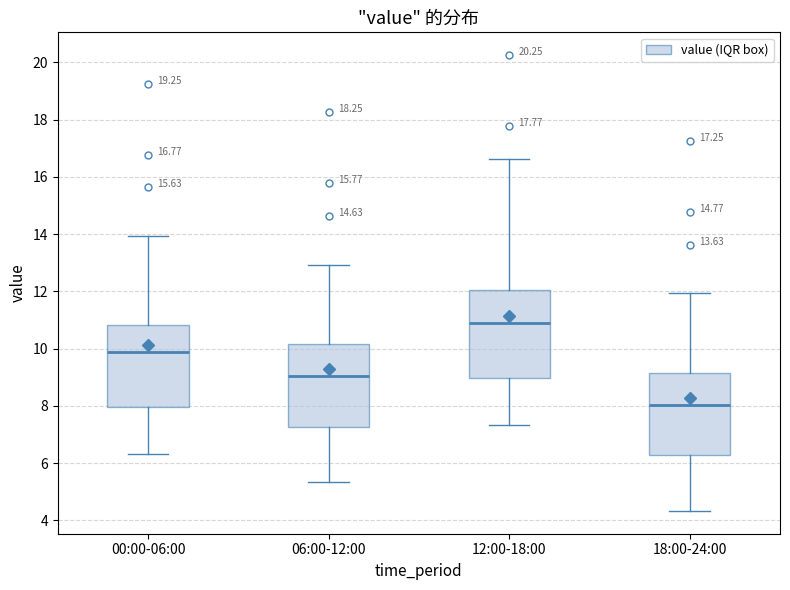

Which box has the lowest median line?

18:00-24:00